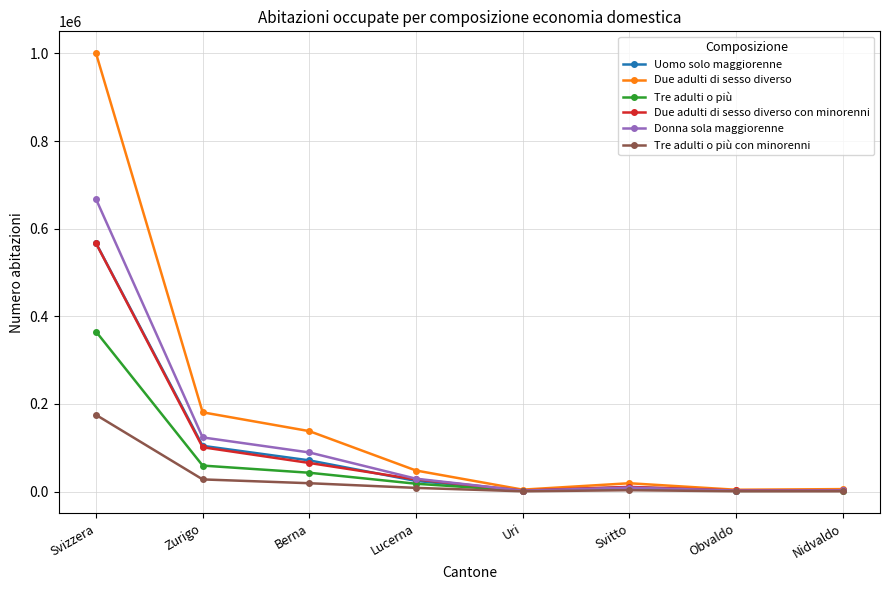

What are all the series names shown in the legend?

Uomo solo maggiorenne, Due adulti di sesso diverso, Tre adulti o più, Due adulti di sesso diverso con minorenni, Donna sola maggiorenne, Tre adulti o più con minorenni